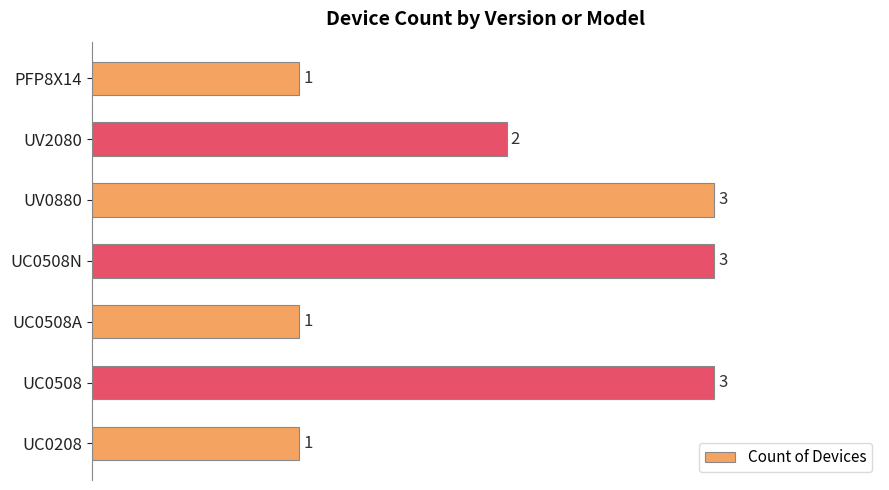

How many values are between 1 and 3?

7